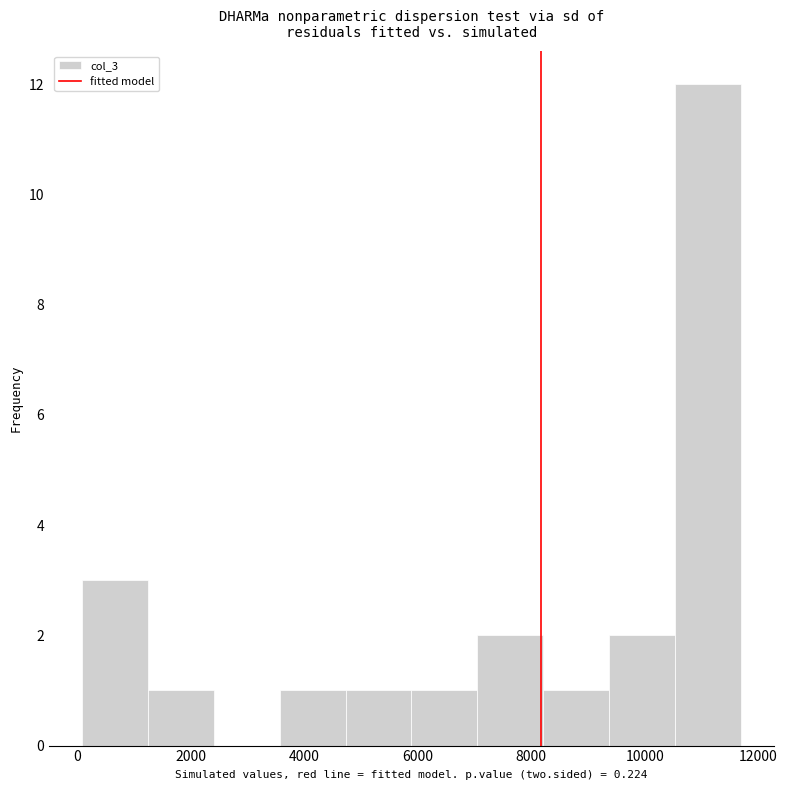

Reading left to right, list every bar in this chart as the range it spans on the x-axis followed by its height. Neither the bar edges nor the heights are printed on the chart, so give them approximately, as read against the axes.

0 to 1200: 3
1200 to 2400: 1
2400 to 3600: 0
3600 to 4800: 1
4800 to 5800: 1
5800 to 7000: 1
7000 to 8200: 2
8200 to 9400: 1
9400 to 10600: 2
10600 to 11600: 12